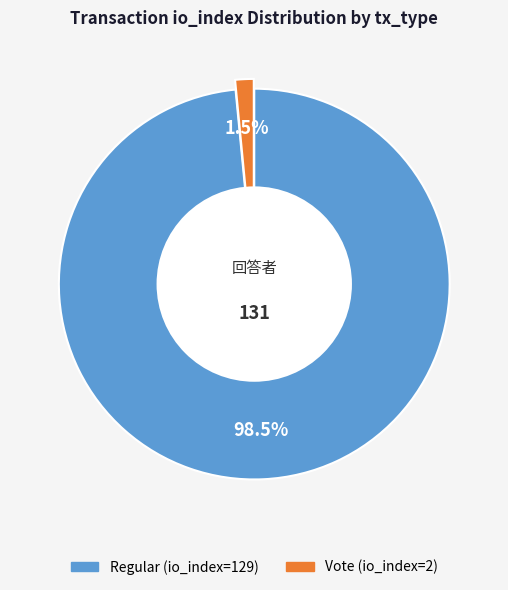

Do Vote (io_index=2) and Regular (io_index=129) together represent more than half of the pie?

Yes